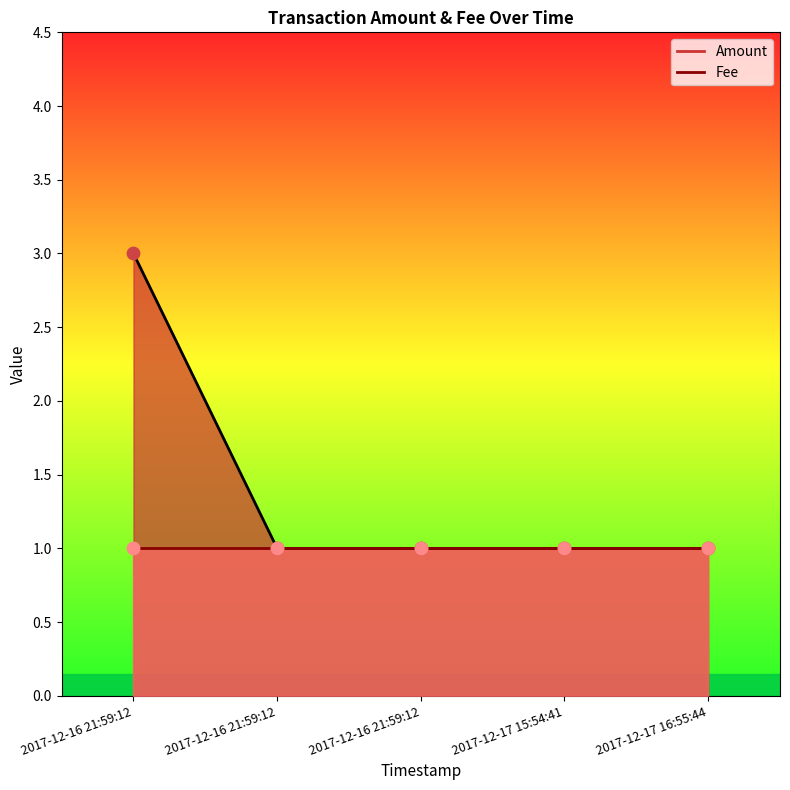

Between 2017-12-16 21:59:12 and 2017-12-16 21:59:12, which is larger?

2017-12-16 21:59:12